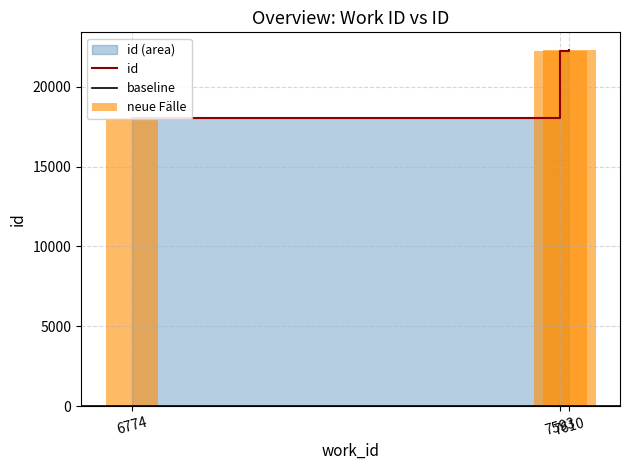

How many values exceed 22233?

1